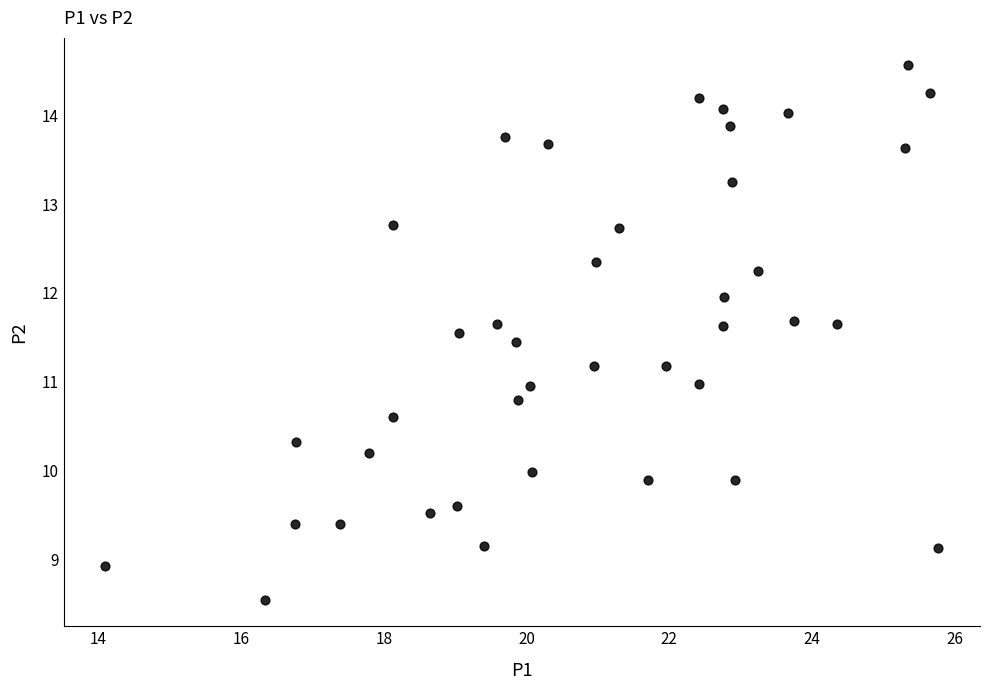

What is the range of X values (max minus min)?

11.7